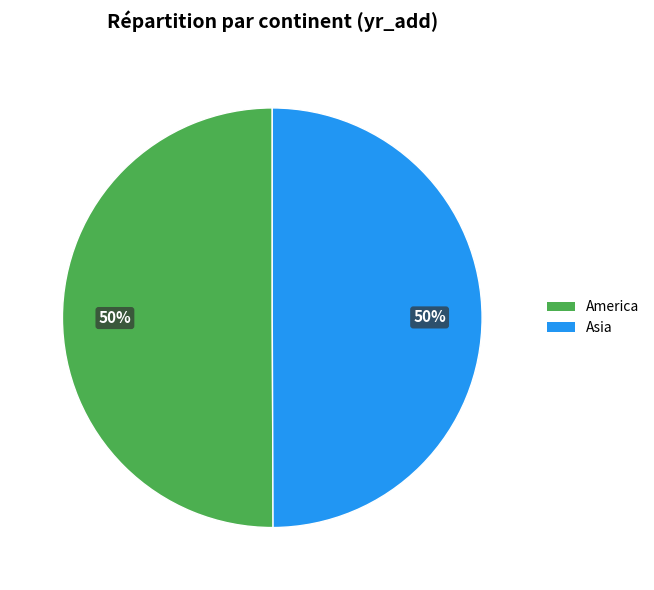

Approximately how many times larger is the value at America compared to Asia?

1.0